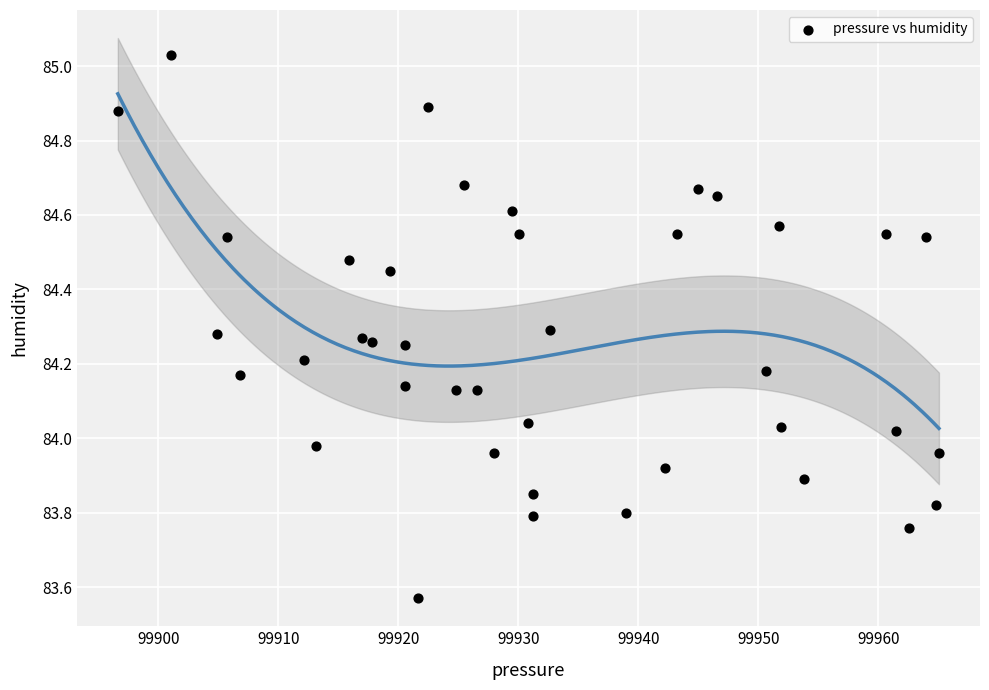

What is the range of Y values (max minus min)?

1.5